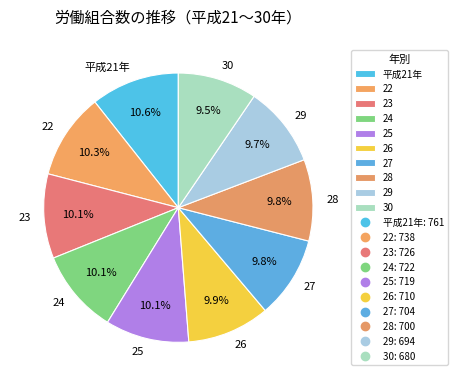

What portion of the pie excludes 26?

90.1%